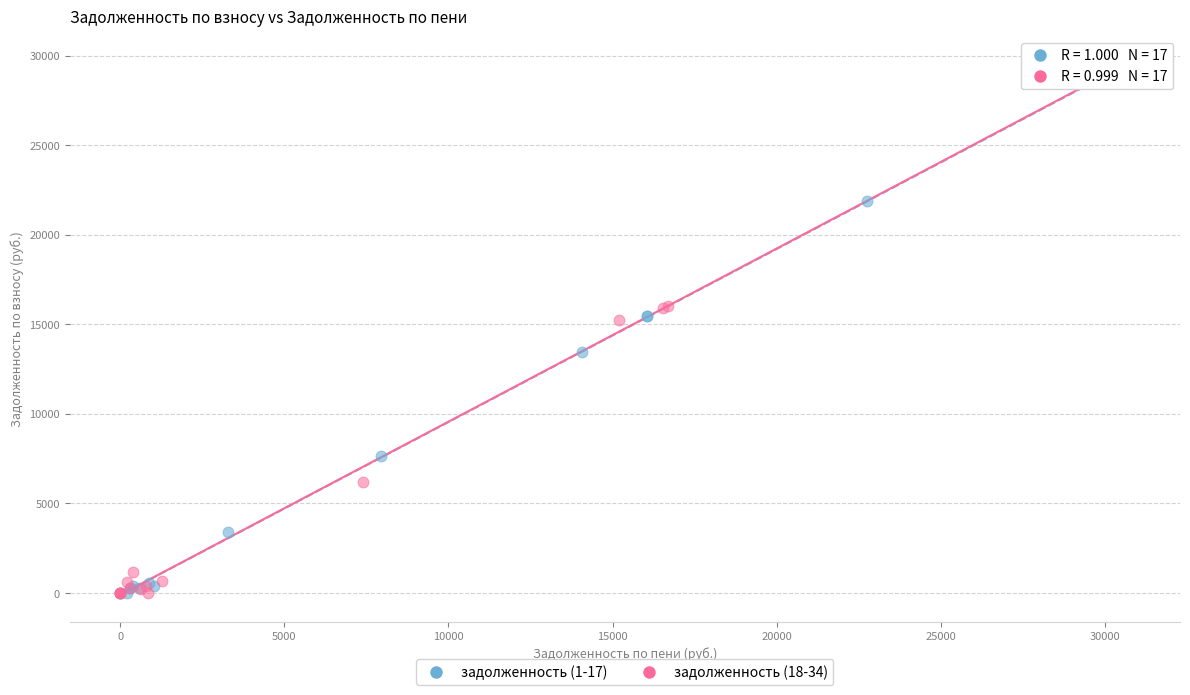

Which series has the widest spread of Y values?

задолженность (1-17)